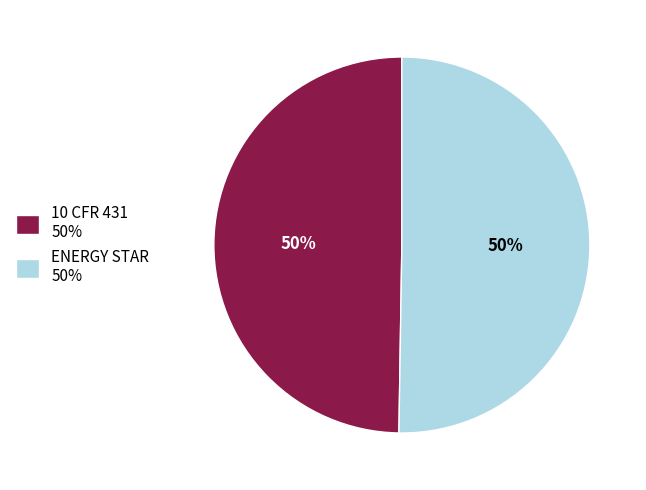

How many segments does this pie chart have?

2